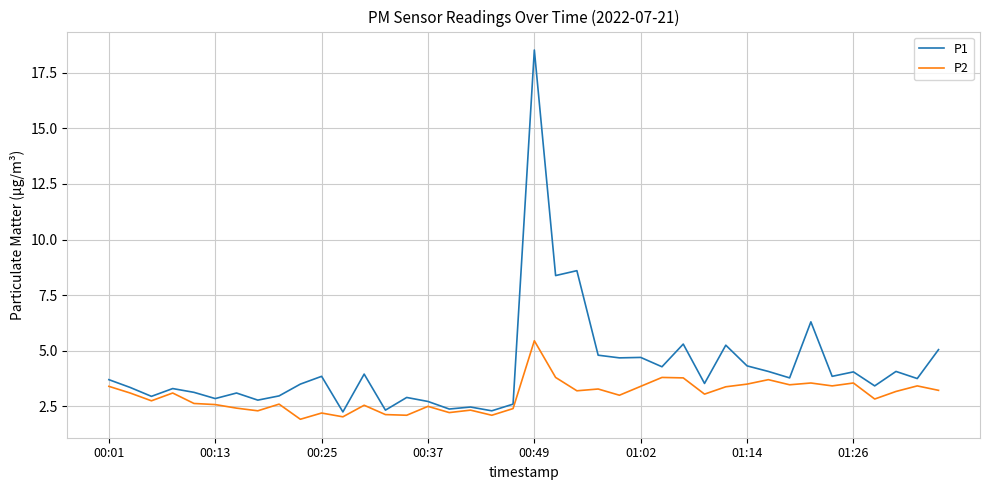

Rank the series by their average value, from lowest to highest.

P2, P1